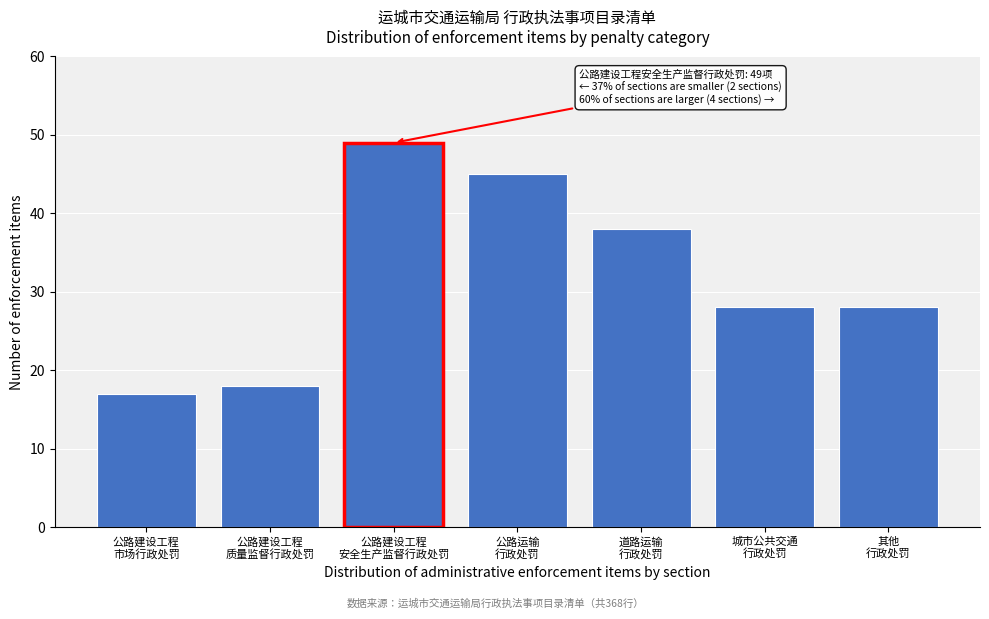

Reading right to left, what are all the values shown in this chart?

28	28	38	45	49	18	17